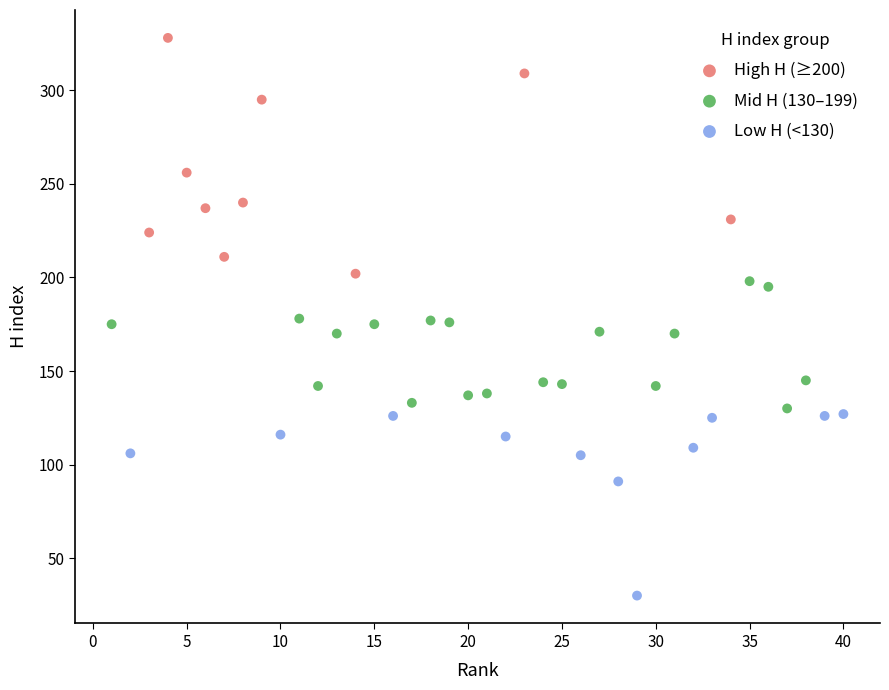

Which series has the largest Y range (max minus min)?

High H (≥200)